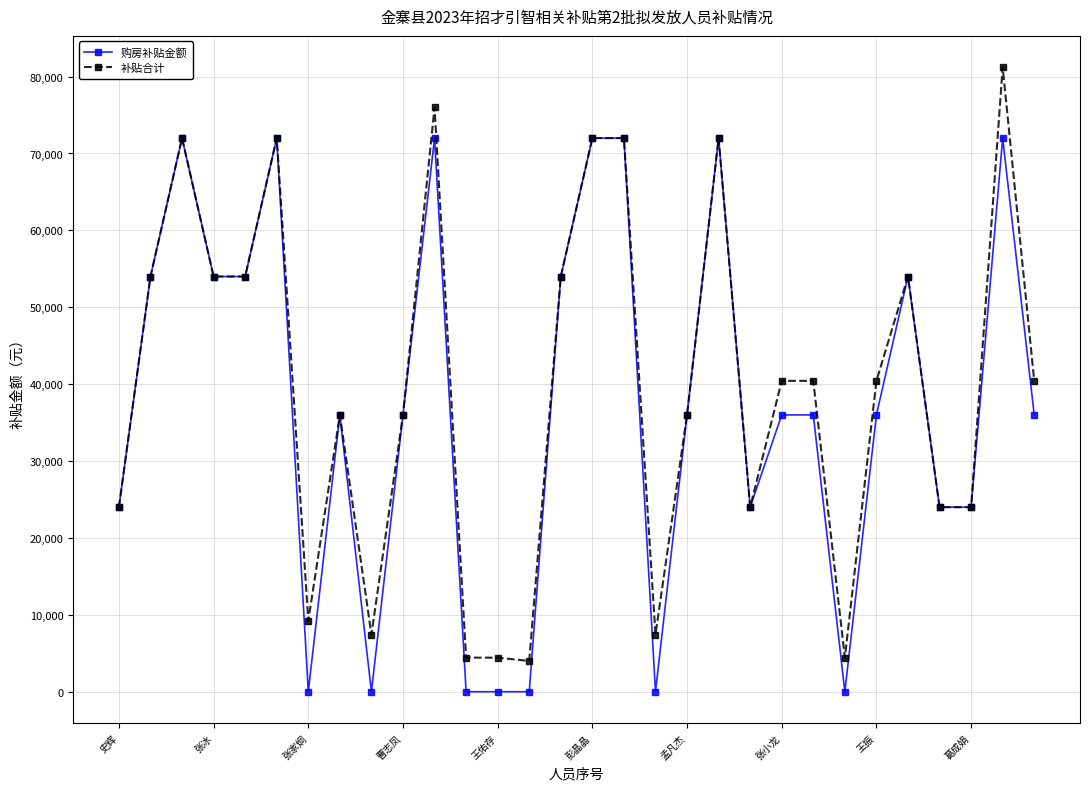

What is the value of the 购房补贴金额 point at the 30th from the left?

36000